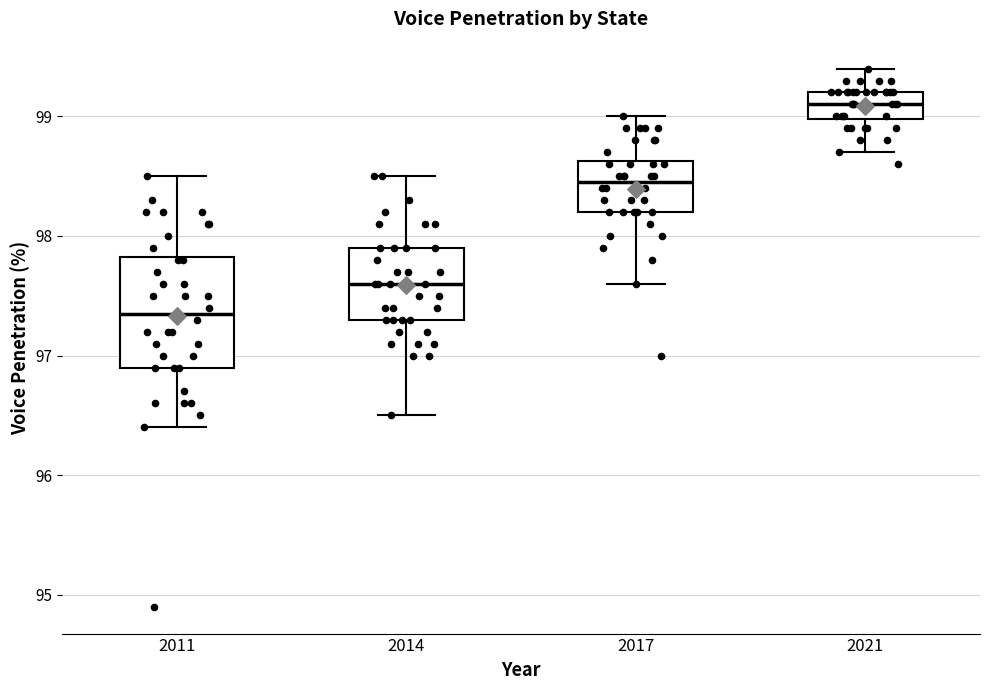

Reading left to right, read every box against the y-axis: the position of its median line, the range the box covers, and the ends of its whiskers. The values are not printed on the chart, so give them approximately, as read against the axis.

2011: median 97.4, box 96.9 to 97.8, whiskers 96.4 to 98.5
2014: median 97.6, box 97.3 to 97.9, whiskers 96.5 to 98.5
2017: median 98.5, box 98.2 to 98.6, whiskers 97.6 to 99.0
2021: median 99.1, box 99.0 to 99.2, whiskers 98.7 to 99.4